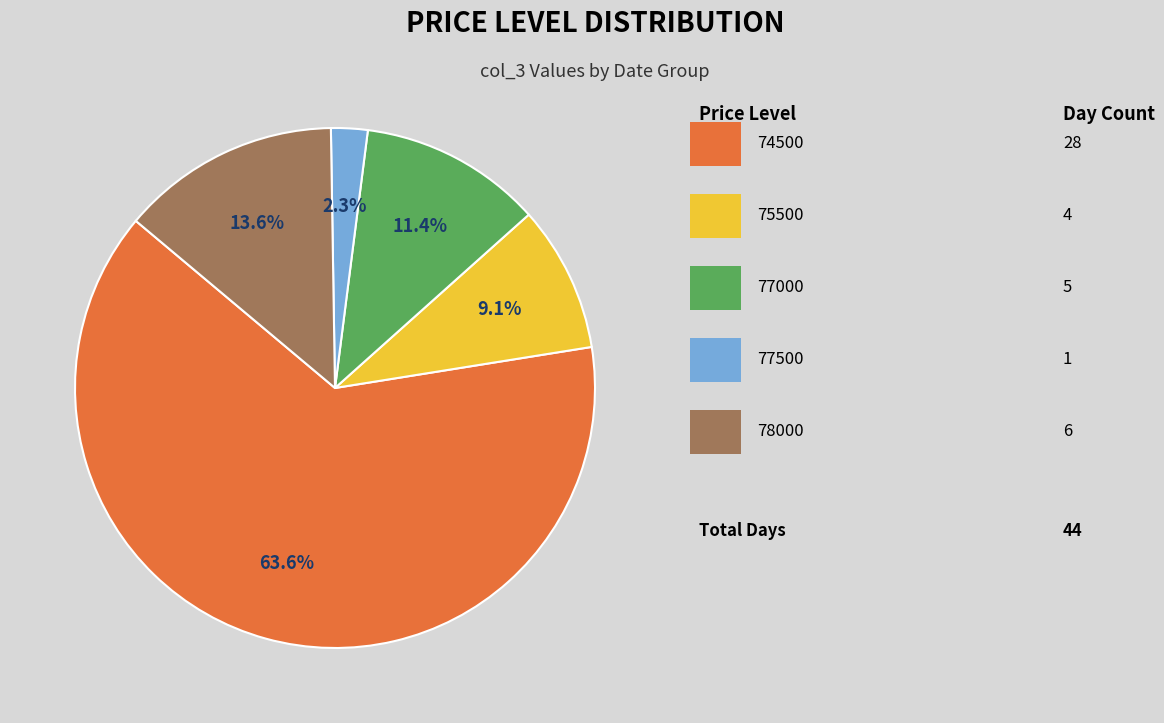

Is there a majority slice in this chart?

Yes